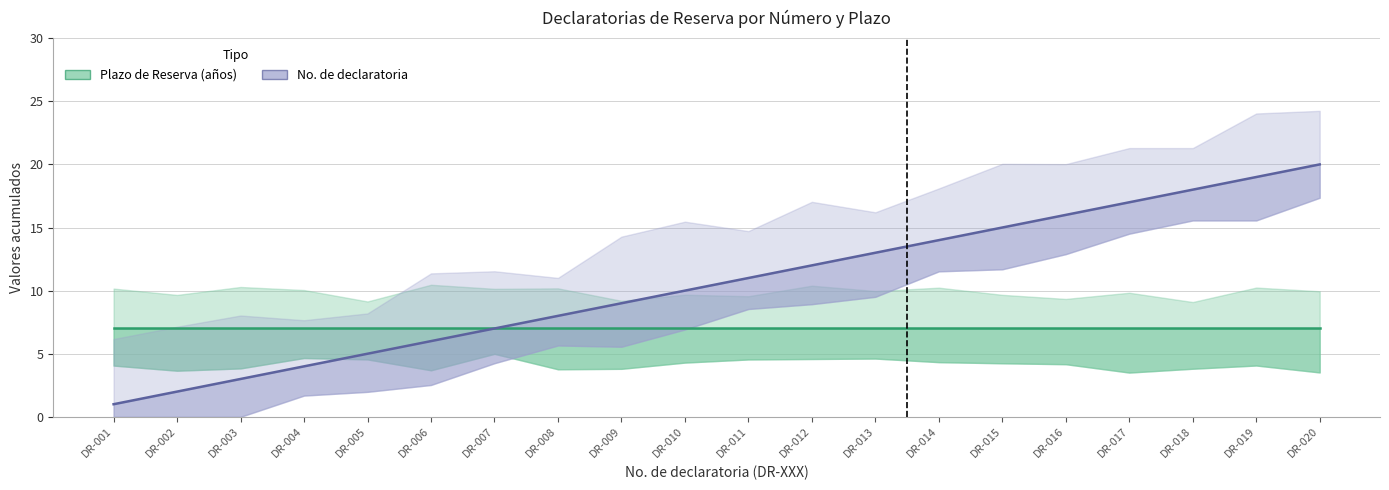

What is the smallest value displayed?

1